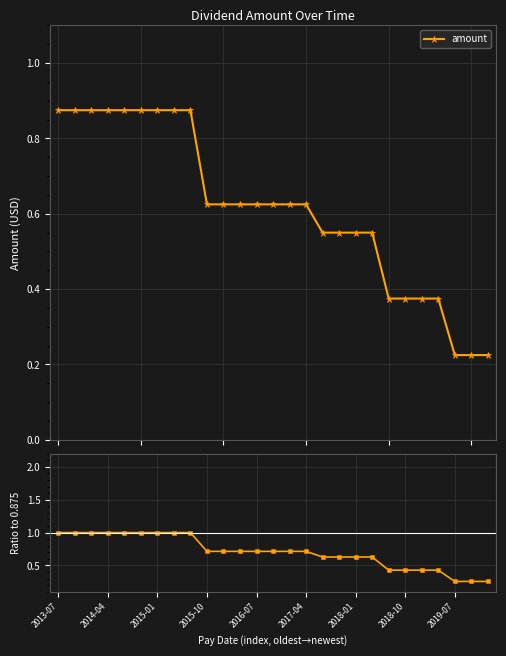

Rank the series by their average value, from lowest to highest.

amount, Ratio to 0.875